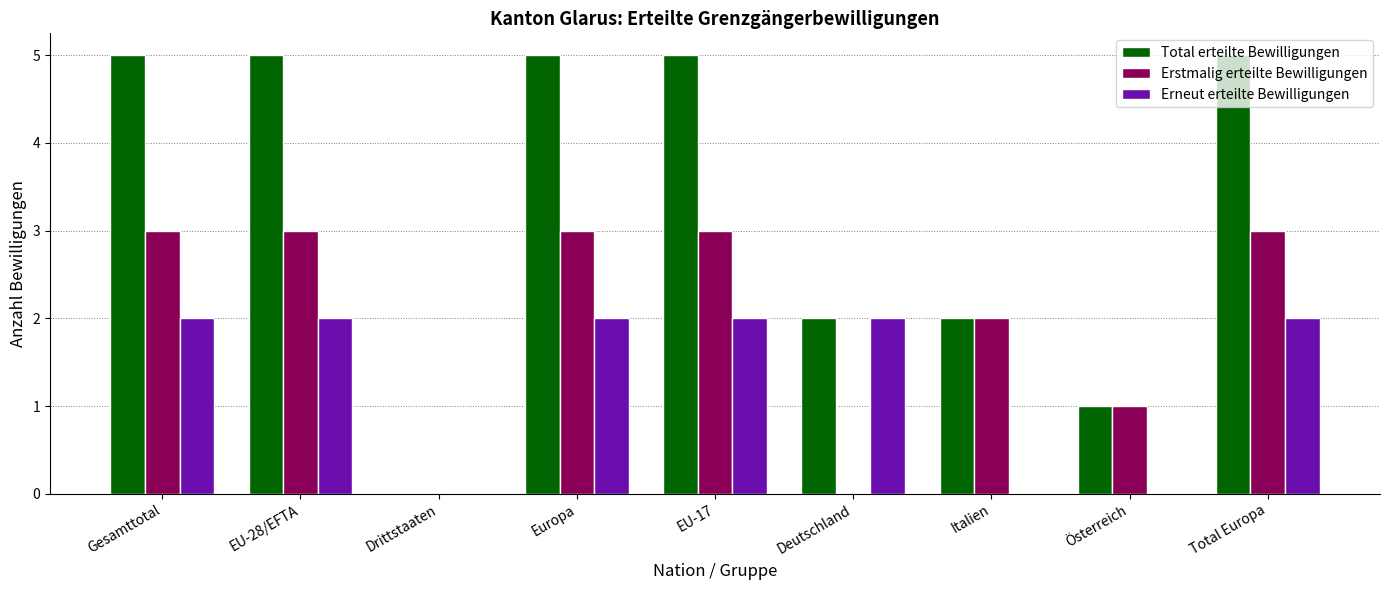

Is the value of Total erteilte Bewilligungen at Gesamttotal greater than the value of Erneut erteilte Bewilligungen at Italien?

Yes